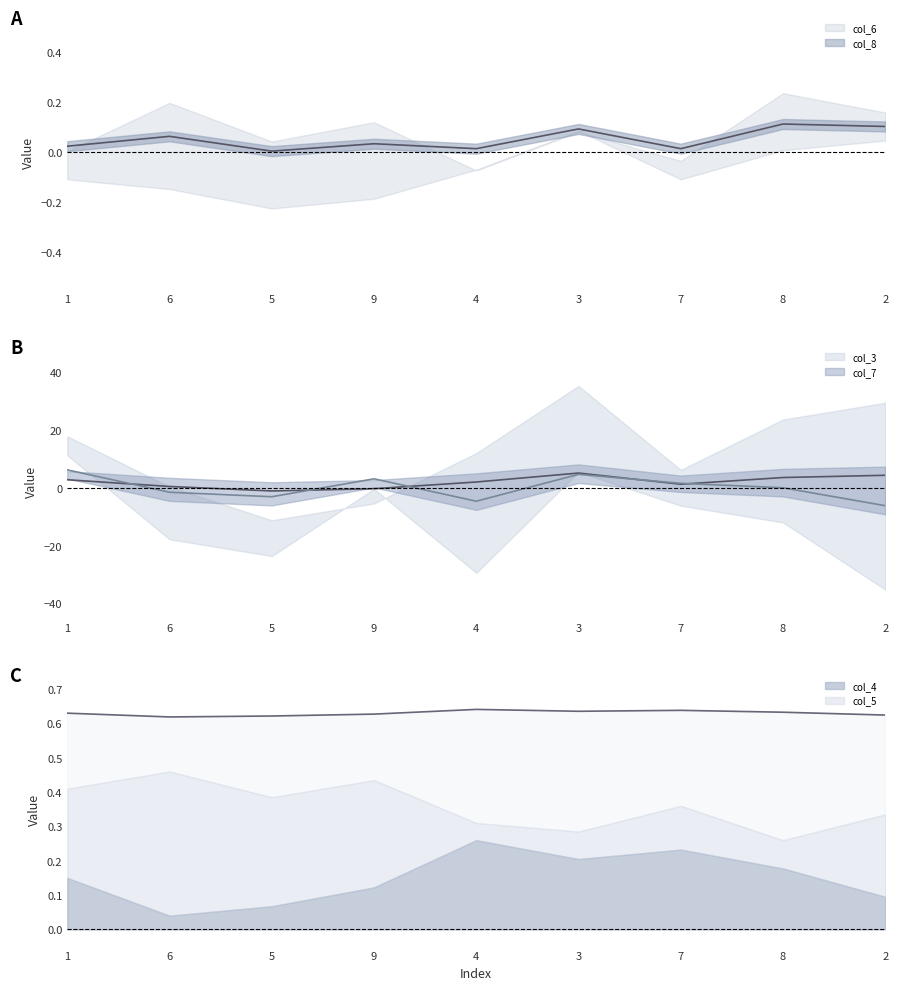

True or false: col_4 has more than 2 points higher than both neighbors.

False